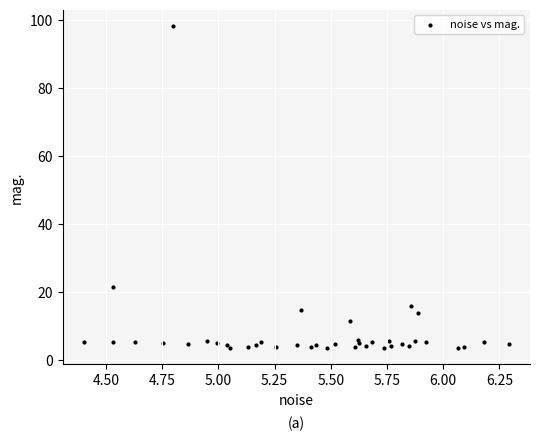

What Y value in the scatter plot is closest to 50?

21.7